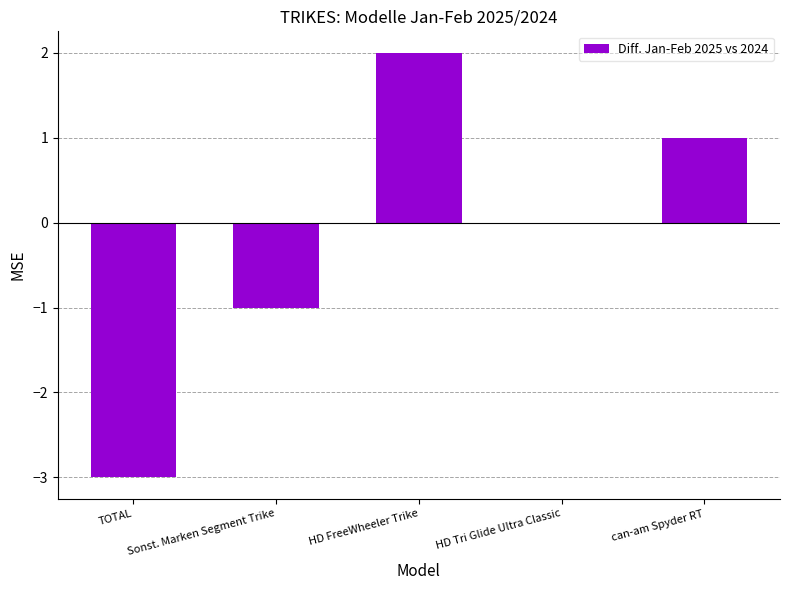

Which category has the highest value across all series?

HD FreeWheeler Trike